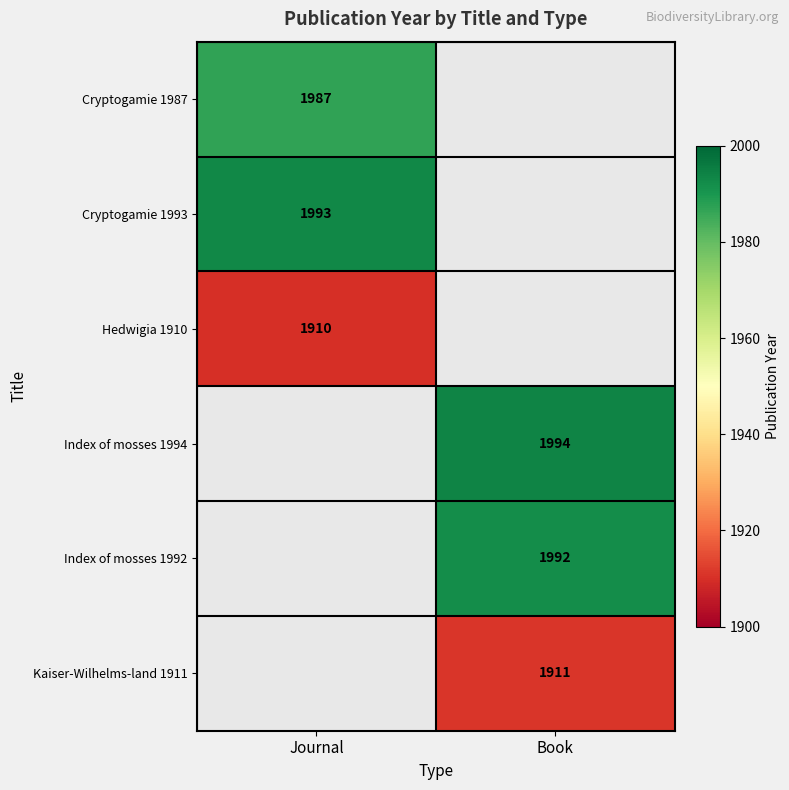

At how many categories does at least one series exceed 1950?

2